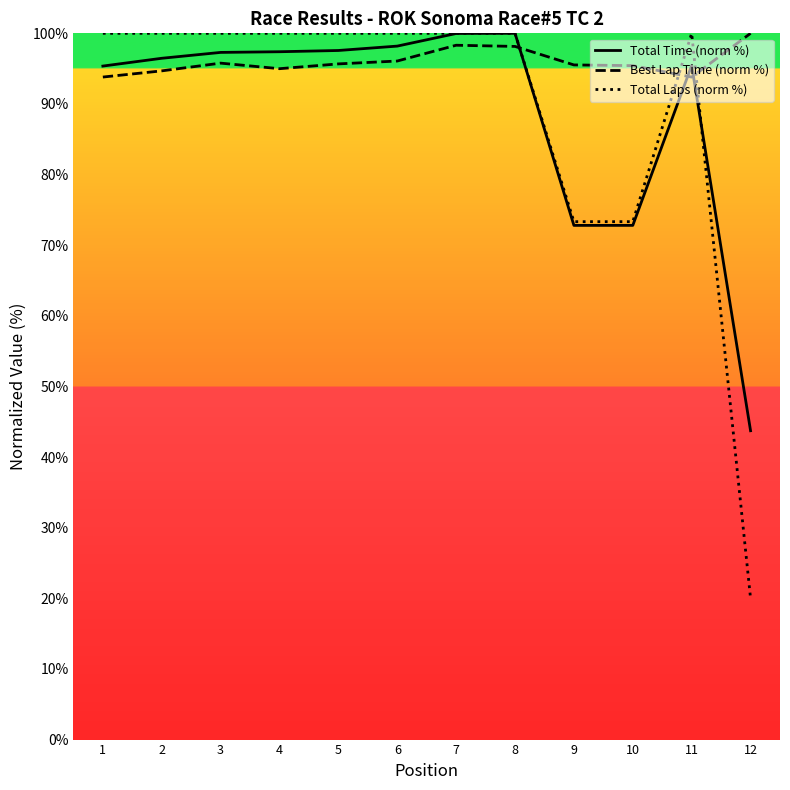

Reading left to right, transcribe all the data shown in this chart.

Total Time (norm %): 95.4	96.5	97.3	97.4	97.6	98.2	100.0	100.0	72.8	72.8	95.4	43.7
Best Lap Time (norm %): 93.8	94.7	95.8	95.0	95.7	96.1	98.3	98.1	95.5	95.4	93.8	100.0
Total Laps (norm %): 100.0	100.0	100.0	100.0	100.0	100.0	100.0	100.0	73.3	73.3	100.0	20.0